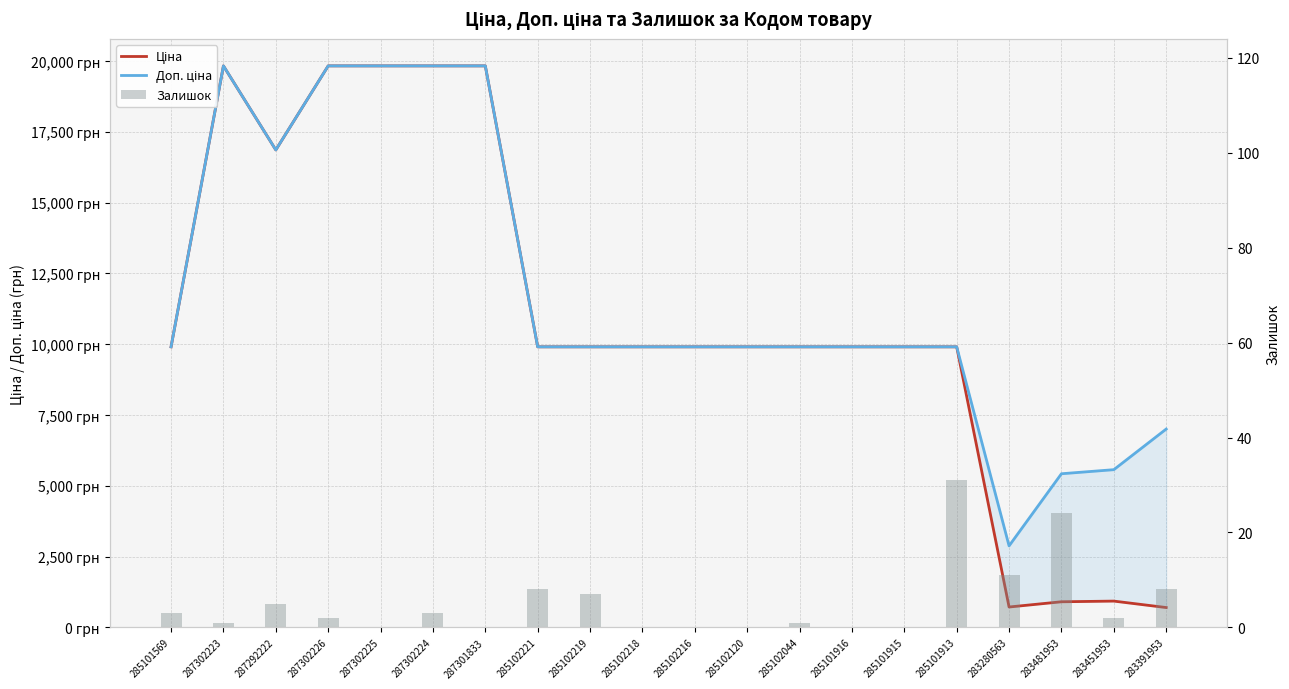

What is the total value across all series at 287302226?

39664.1